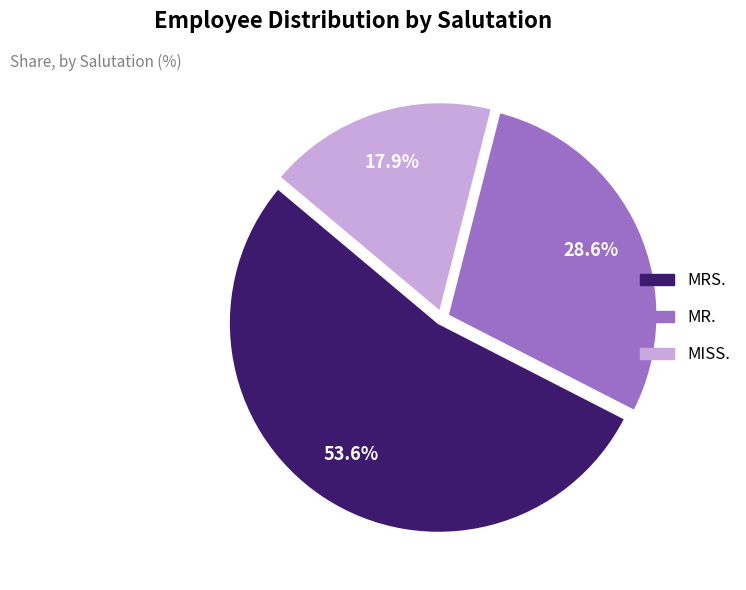

To the nearest percent, what is the difference between the largest and smallest slice percentages?

36%